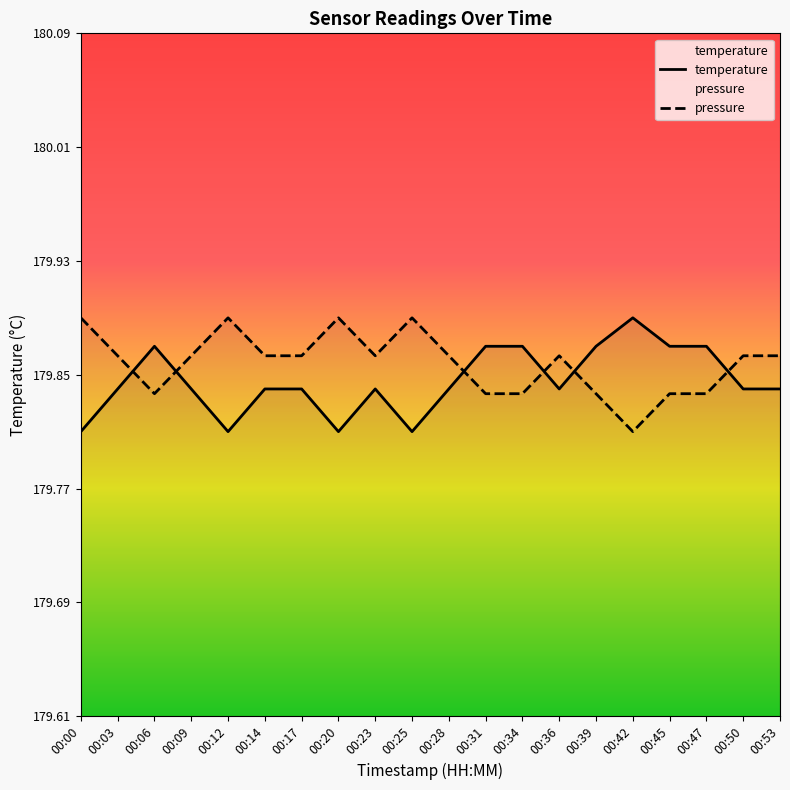

Reading left to right, extract all data points from this chart.

179.8	179.8	179.9	179.8	179.8	179.8	179.8	179.8	179.8	179.8	179.8	179.9	179.9	179.8	179.9	179.9	179.9	179.9	179.8	179.8